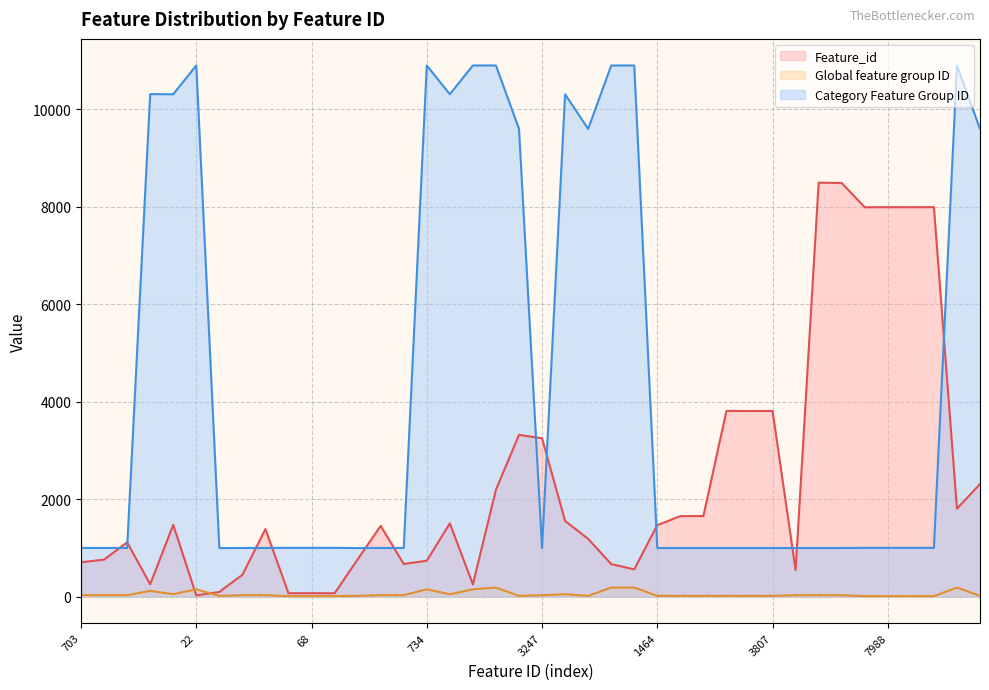

What is the highest value of the Feature_id series?

8491